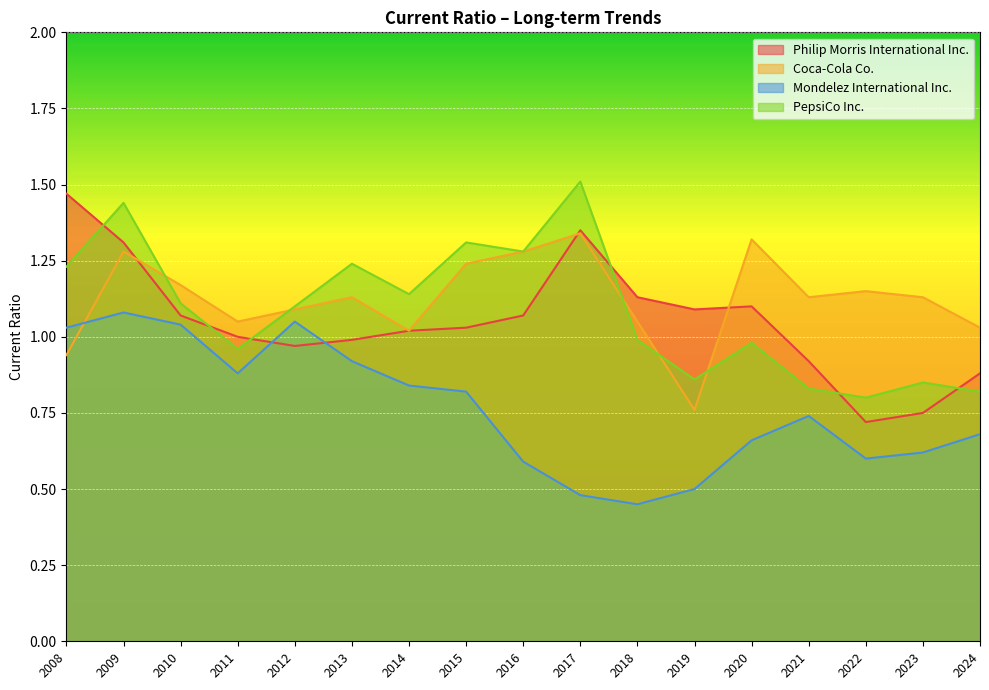

Reading left to right, list all the values displayed in this chart.

Philip Morris International Inc.: 2024=0.9	2023=0.8	2022=0.7	2021=0.9	2020=1.1	2019=1.1	2018=1.1	2017=1.4	2016=1.1	2015=1.0	2014=1.0	2013=1.0	2012=1.0	2011=1.0	2010=1.1	2009=1.3	2008=1.5
Coca-Cola Co.: 2024=1.0	2023=1.1	2022=1.1	2021=1.1	2020=1.3	2019=0.8	2018=1.1	2017=1.3	2016=1.3	2015=1.2	2014=1.0	2013=1.1	2012=1.1	2011=1.1	2010=1.2	2009=1.3	2008=0.9
Mondelez International Inc.: 2024=0.7	2023=0.6	2022=0.6	2021=0.7	2020=0.7	2019=0.5	2018=0.5	2017=0.5	2016=0.6	2015=0.8	2014=0.8	2013=0.9	2012=1.1	2011=0.9	2010=1.0	2009=1.1	2008=1.0
PepsiCo Inc.: 2024=0.8	2023=0.8	2022=0.8	2021=0.8	2020=1.0	2019=0.9	2018=1.0	2017=1.5	2016=1.3	2015=1.3	2014=1.1	2013=1.2	2012=1.1	2011=1.0	2010=1.1	2009=1.4	2008=1.2